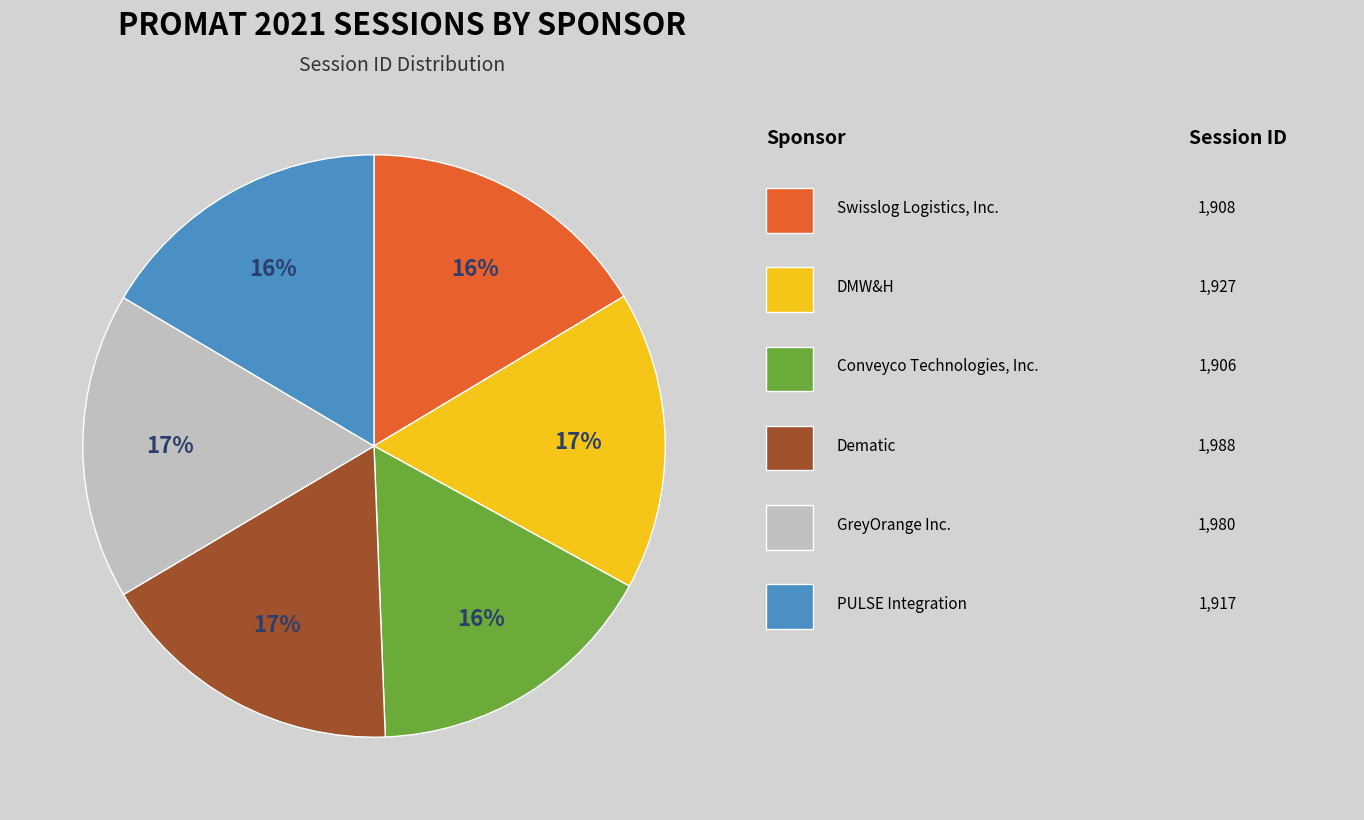

To the nearest percent, what is the average slice percentage?

17%